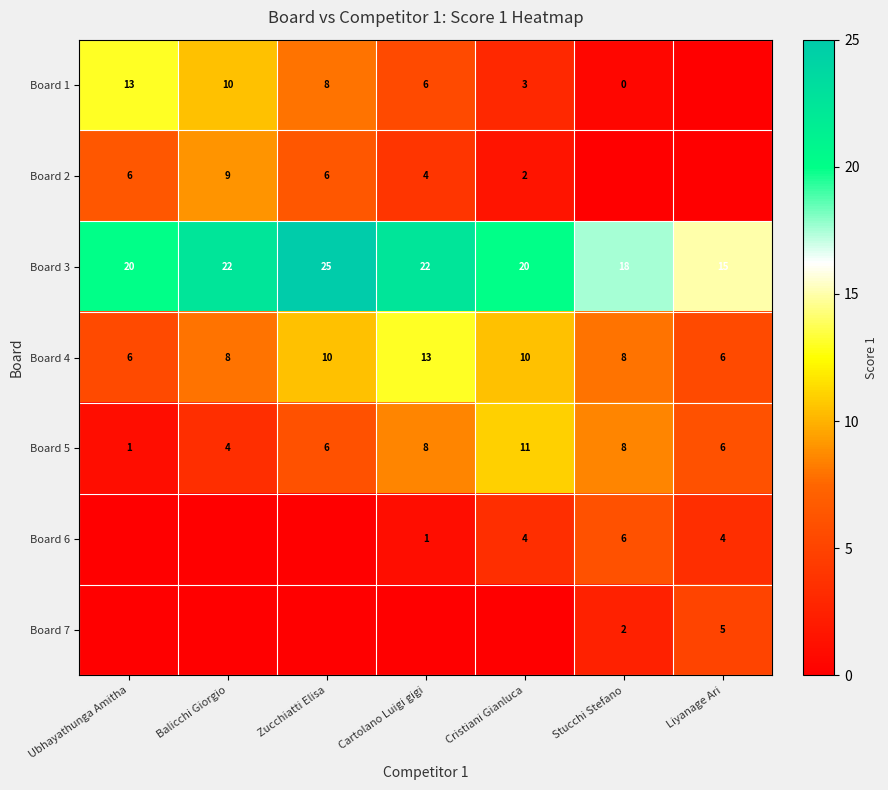

The value of Board 4 at Balicchi Giorgio is 8. True or false?

True